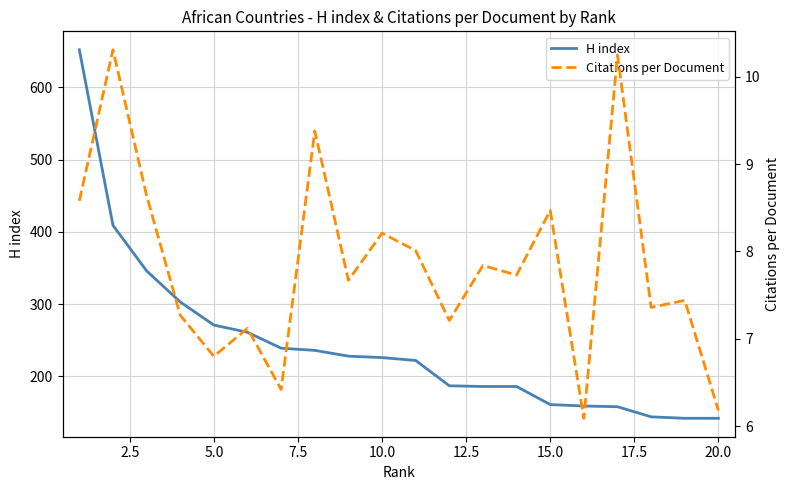

How many interior local peaks does the Citations per Document series have?

8